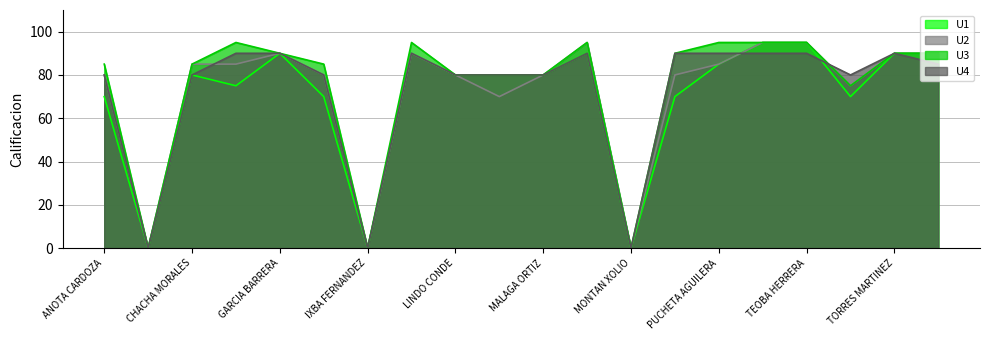

List the series in order of their peak value, lowest first.

U4, U1, U2, U3